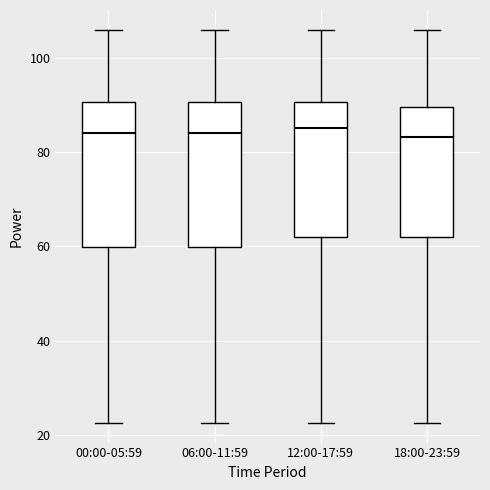

Reading left to right, read every box against the y-axis: the position of its median line, the range the box covers, and the ends of its whiskers. The values are not printed on the chart, so give them approximately, as read against the axis.

00:00-05:59: median 84, box 60 to 90, whiskers 22 to 106
06:00-11:59: median 84, box 60 to 90, whiskers 22 to 106
12:00-17:59: median 86, box 62 to 90, whiskers 22 to 106
18:00-23:59: median 84, box 62 to 90, whiskers 22 to 106